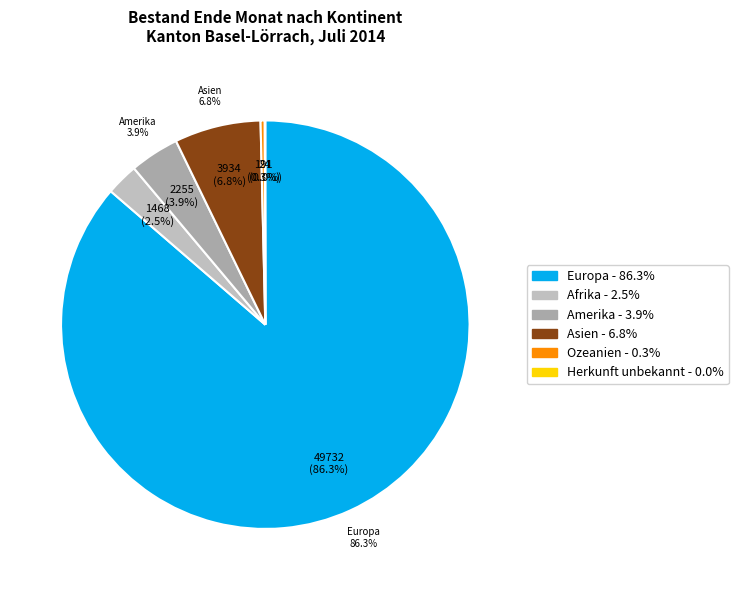

Do Herkunft unbekannt and Asien together represent more than half of the pie?

No